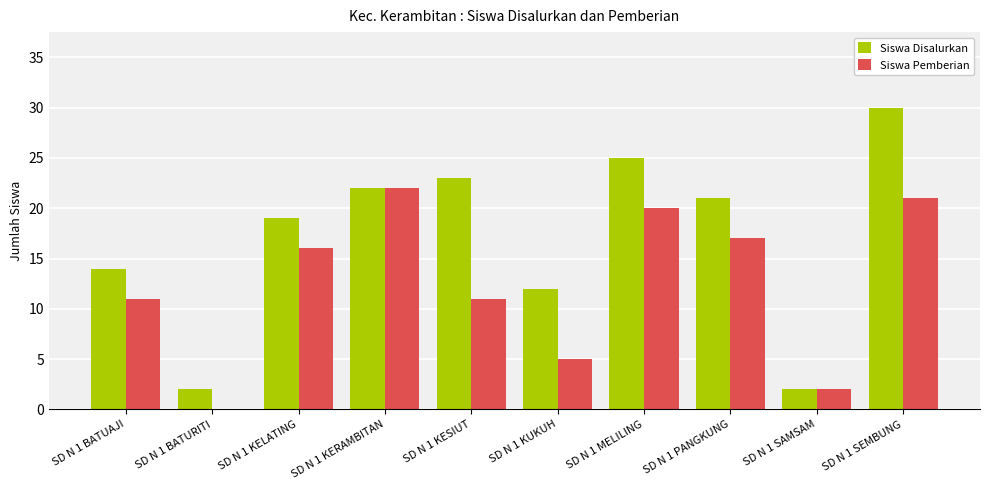

What is the spread (max minus min) of values at SD N 1 PANGKUNG?

4